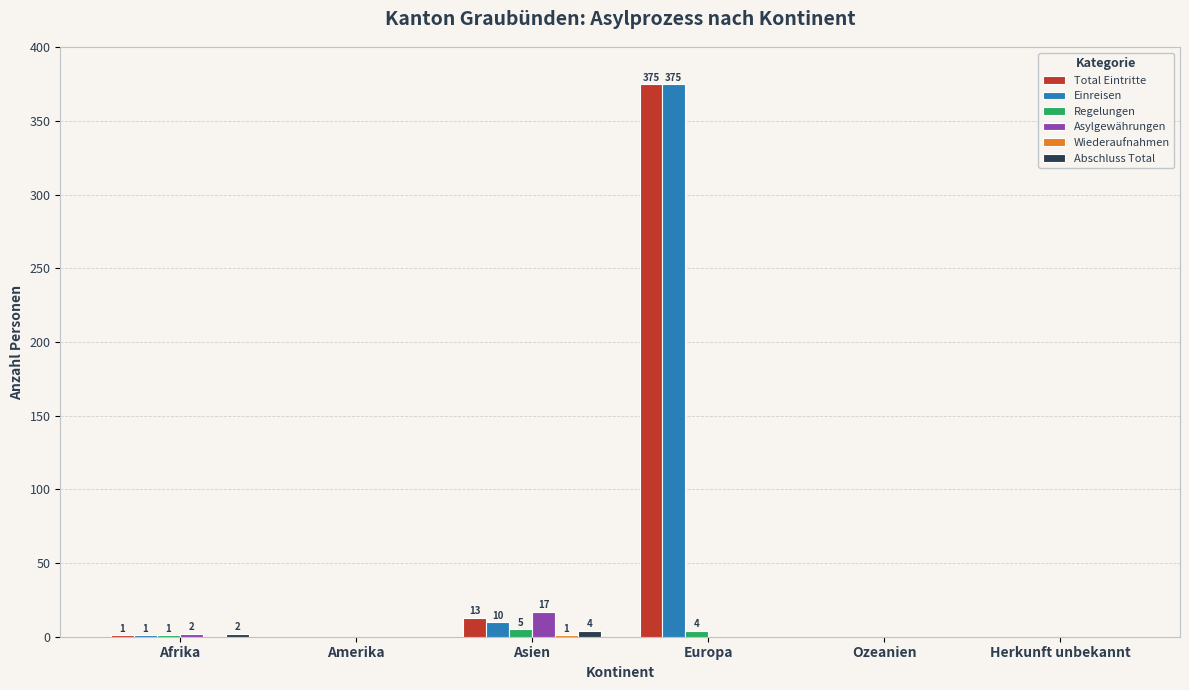

Is it true that Asylgewährungen equals 0 at Amerika?

True